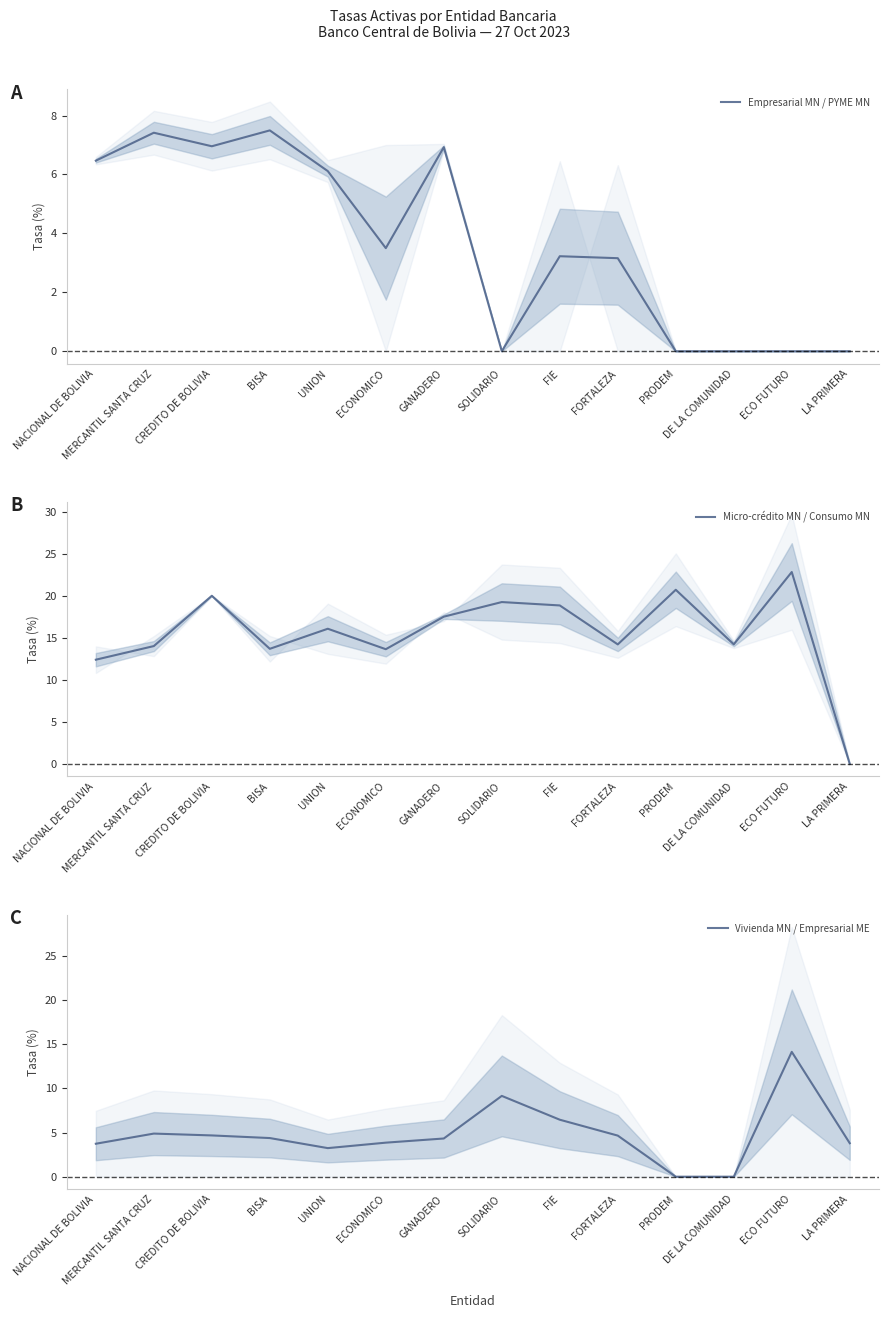

Which series changed the most between BISA and FORTALEZA?

Empresarial MN / PYME MN